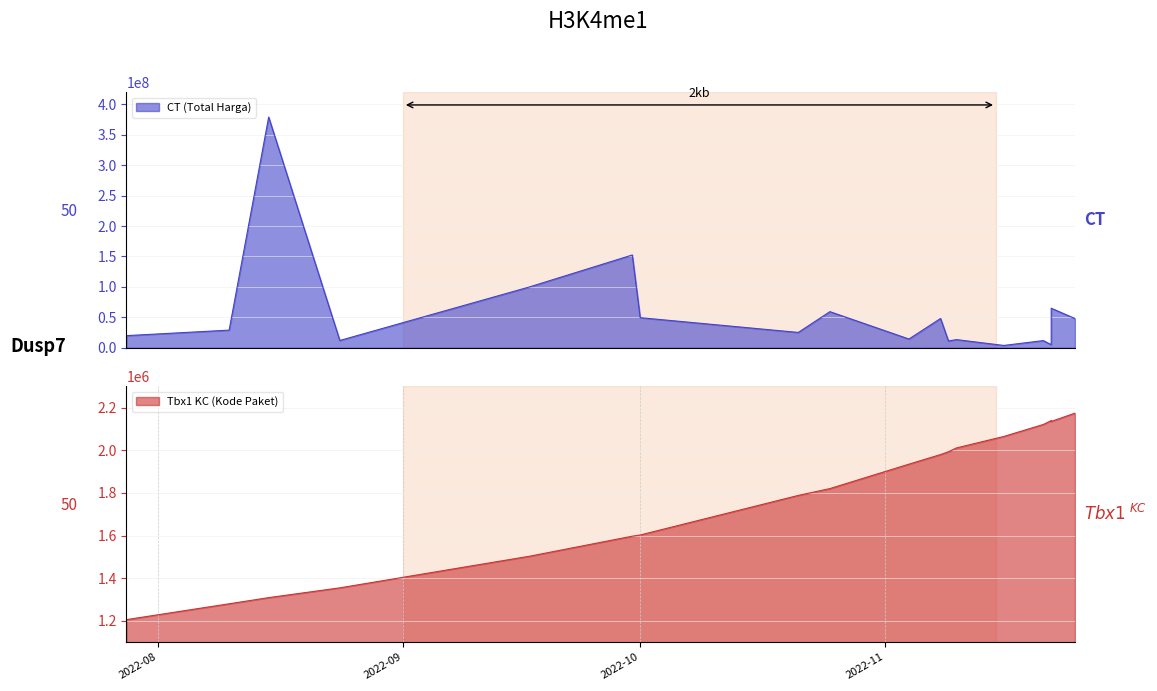

Which has a higher value, 2022-08-15 or 2022-11-04?

2022-08-15